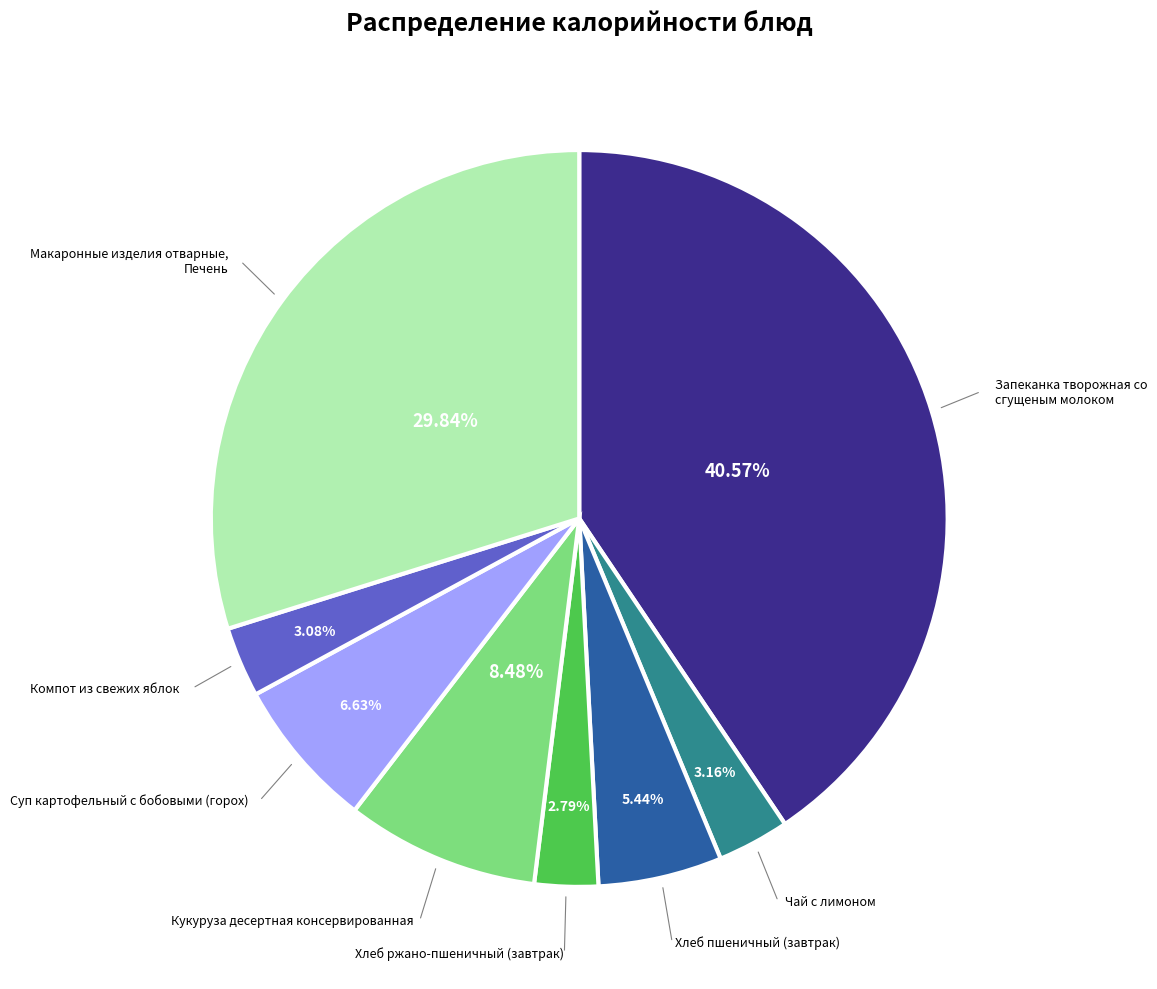

Is there any slice that represents more than half of the pie?

No